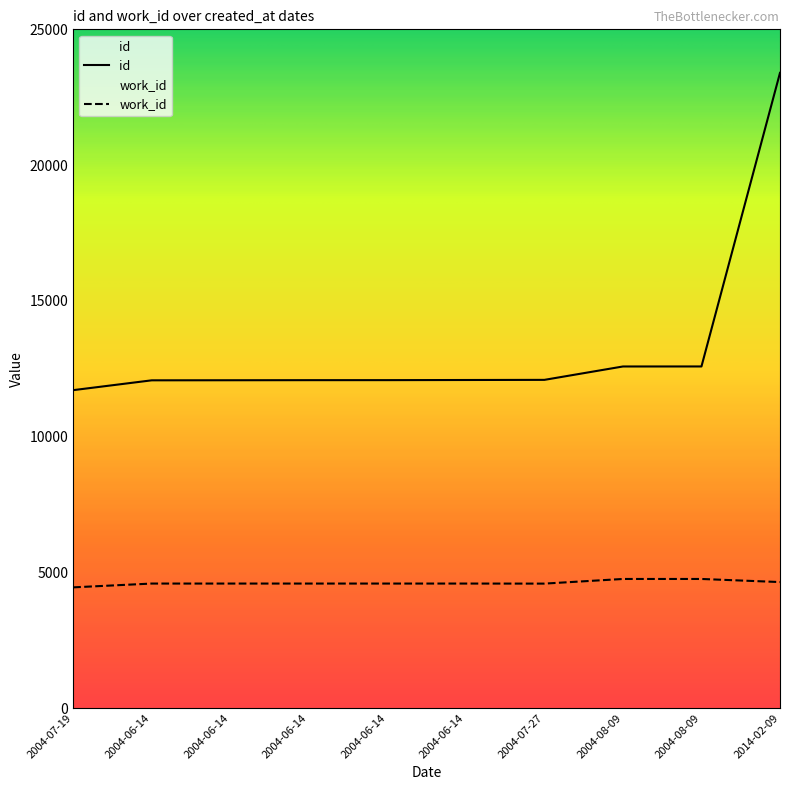

What is the minimum value for id?

11709